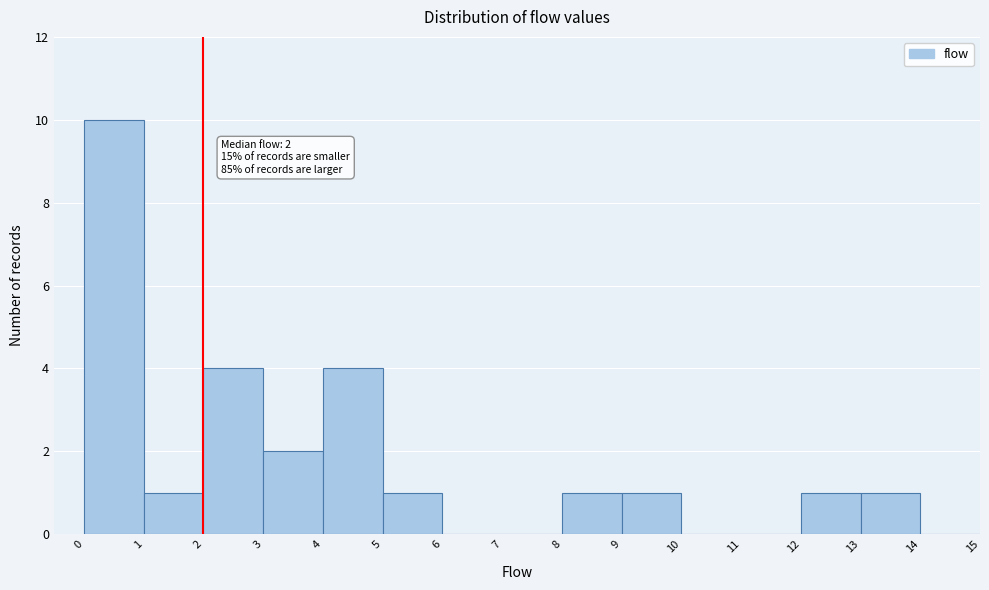

Which range on the x-axis has the tallest bar?

0 to 1